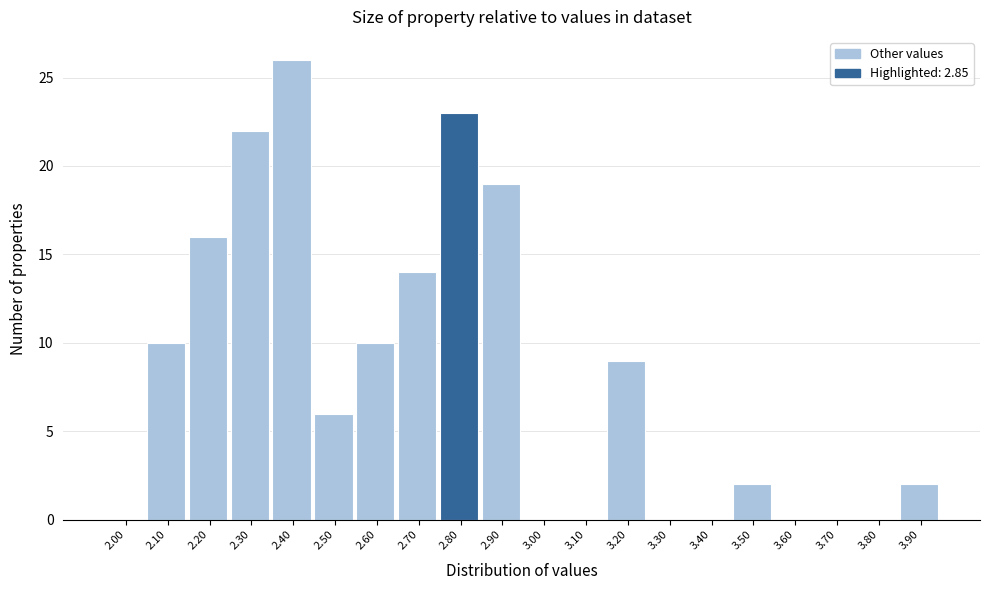

Reading left to right, what are all the values shown in this chart?

2.00=0	2.10=10	2.20=16	2.30=22	2.40=26	2.50=6	2.60=10	2.70=14	2.80=23	2.90=19	3.00=0	3.10=0	3.20=9	3.30=0	3.40=0	3.50=2	3.60=0	3.70=0	3.80=0	3.90=2